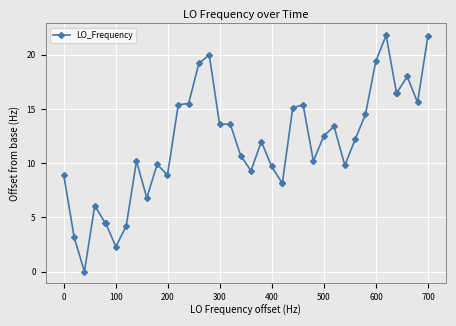

True or false: there are more than 2 points higher than both neighbors.

True